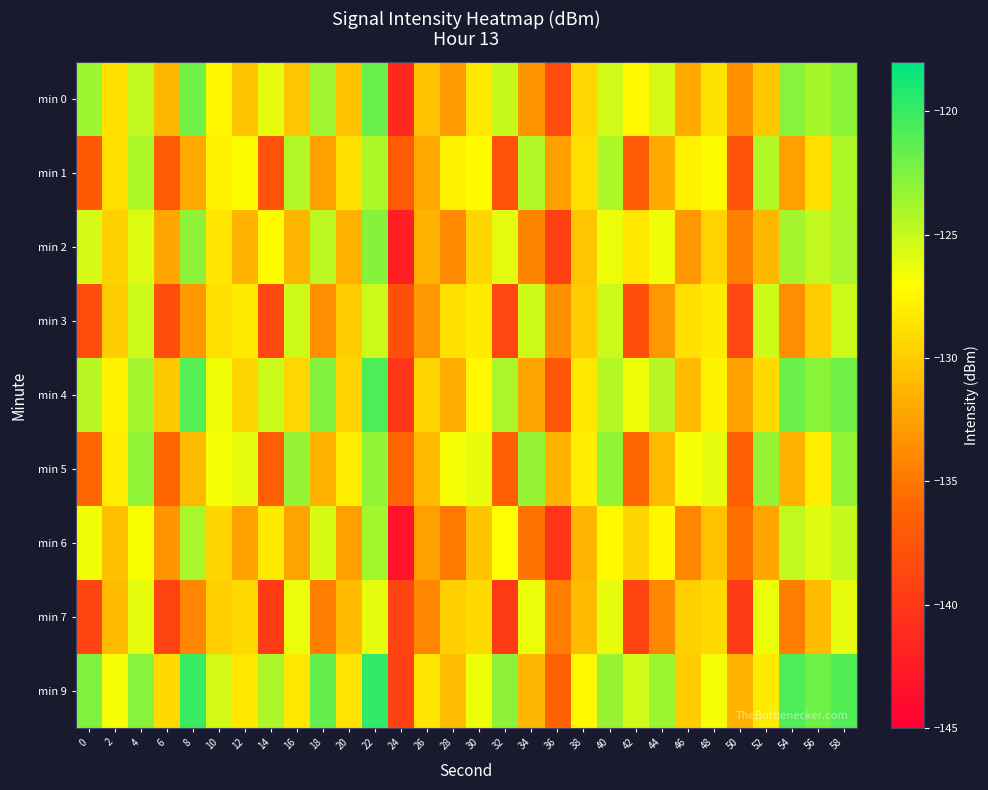

Reading left to right, transcribe all the data shown in this chart.

min 0: 0=-123.5	2=-128.7	4=-124.8	6=-131.1	8=-122.0	10=-127.5	12=-130.4	14=-126.1	16=-130.4	18=-123.6	20=-130.6	22=-121.8	24=-141.3	26=-130.5	28=-132.9	30=-128.4	32=-125.0	34=-133.2	36=-138.3	38=-129.4	40=-125.4	42=-127.4	44=-125.5	46=-132.0	48=-128.6	50=-133.5	52=-130.1	54=-122.8	56=-123.9	58=-123.0
min 1: 0=-137.1	2=-129.0	4=-124.2	6=-137.0	8=-132.1	10=-127.8	12=-127.1	14=-137.7	16=-124.3	18=-132.5	20=-129.0	22=-124.2	24=-137.0	26=-132.1	28=-127.8	30=-127.1	32=-137.7	34=-124.3	36=-132.5	38=-129.0	40=-124.2	42=-137.0	44=-132.1	46=-127.8	48=-127.1	50=-137.7	52=-124.3	54=-132.5	56=-129.0	58=-124.2
min 2: 0=-125.5	2=-129.7	4=-125.8	6=-132.1	8=-123.0	10=-128.5	12=-131.4	14=-127.1	16=-131.4	18=-124.6	20=-131.6	22=-122.8	24=-142.3	26=-131.5	28=-133.9	30=-129.4	32=-126.0	34=-134.2	36=-139.3	38=-130.4	40=-126.4	42=-128.4	44=-126.5	46=-133.0	48=-129.6	50=-134.5	52=-131.1	54=-123.8	56=-124.9	58=-124.0
min 3: 0=-138.1	2=-130.0	4=-125.2	6=-138.0	8=-133.1	10=-128.8	12=-128.1	14=-138.7	16=-125.3	18=-133.5	20=-130.0	22=-125.2	24=-138.0	26=-133.1	28=-128.8	30=-128.1	32=-138.7	34=-125.3	36=-133.5	38=-130.0	40=-125.2	42=-138.0	44=-133.1	46=-128.8	48=-128.1	50=-138.7	52=-125.3	54=-133.5	56=-130.0	58=-125.2
min 4: 0=-124.5	2=-127.7	4=-123.8	6=-130.1	8=-121.0	10=-126.5	12=-129.4	14=-125.1	16=-129.4	18=-122.6	20=-129.6	22=-120.8	24=-140.3	26=-129.5	28=-131.9	30=-127.4	32=-124.0	34=-132.2	36=-137.3	38=-128.4	40=-124.4	42=-126.4	44=-124.5	46=-131.0	48=-127.6	50=-132.5	52=-129.1	54=-121.8	56=-122.9	58=-122.0
min 5: 0=-136.1	2=-128.0	4=-123.2	6=-136.0	8=-131.1	10=-126.8	12=-126.1	14=-136.7	16=-123.3	18=-131.5	20=-128.0	22=-123.2	24=-136.0	26=-131.1	28=-126.8	30=-126.1	32=-136.7	34=-123.3	36=-131.5	38=-128.0	40=-123.2	42=-136.0	44=-131.1	46=-126.8	48=-126.1	50=-136.7	52=-123.3	54=-131.5	56=-128.0	58=-123.2
min 6: 0=-126.5	2=-130.7	4=-126.8	6=-133.1	8=-124.0	10=-129.5	12=-132.4	14=-128.1	16=-132.4	18=-125.6	20=-132.6	22=-123.8	24=-143.3	26=-132.5	28=-134.9	30=-130.4	32=-127.0	34=-135.2	36=-140.3	38=-131.4	40=-127.4	42=-129.4	44=-127.5	46=-134.0	48=-130.6	50=-135.5	52=-132.1	54=-124.8	56=-125.9	58=-125.0
min 7: 0=-139.1	2=-131.0	4=-126.2	6=-139.0	8=-134.1	10=-129.8	12=-129.1	14=-139.7	16=-126.3	18=-134.5	20=-131.0	22=-126.2	24=-139.0	26=-134.1	28=-129.8	30=-129.1	32=-139.7	34=-126.3	36=-134.5	38=-131.0	40=-126.2	42=-139.0	44=-134.1	46=-129.8	48=-129.1	50=-139.7	52=-126.3	54=-134.5	56=-131.0	58=-126.2
min 9: 0=-122.5	2=-126.7	4=-122.8	6=-129.1	8=-120.0	10=-125.5	12=-128.4	14=-124.1	16=-128.4	18=-121.6	20=-128.6	22=-119.8	24=-139.3	26=-128.5	28=-130.9	30=-126.4	32=-123.0	34=-131.2	36=-136.3	38=-127.4	40=-123.4	42=-125.4	44=-123.5	46=-130.0	48=-126.6	50=-131.5	52=-128.1	54=-120.8	56=-121.9	58=-121.0